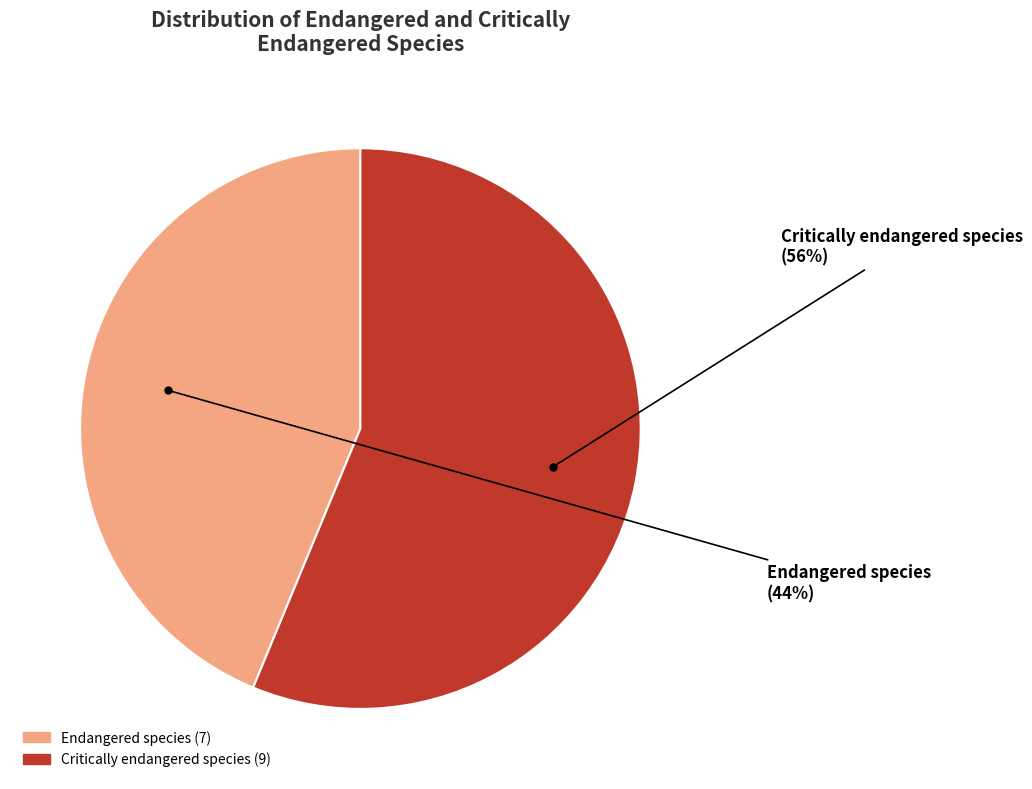

Is it true that Endangered species is 44% of the pie?

True